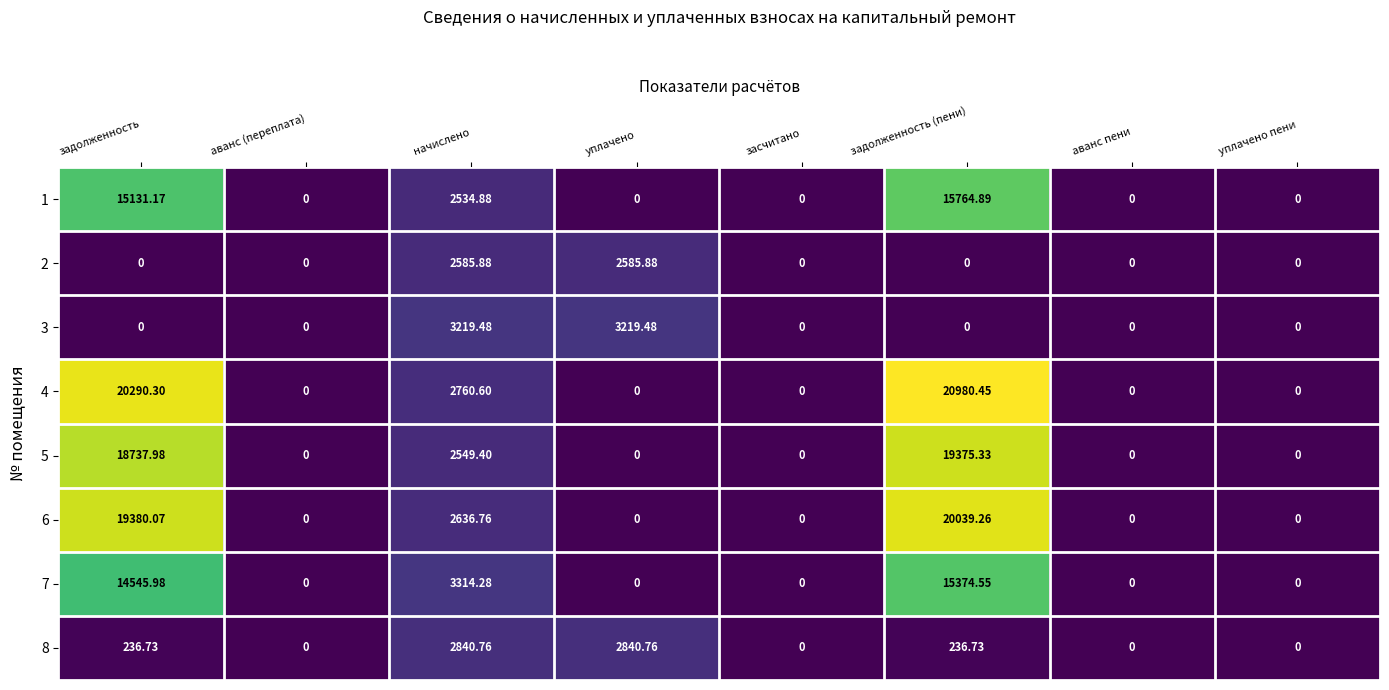

At which category is the sum across all series the highest?

задолженность (пени)